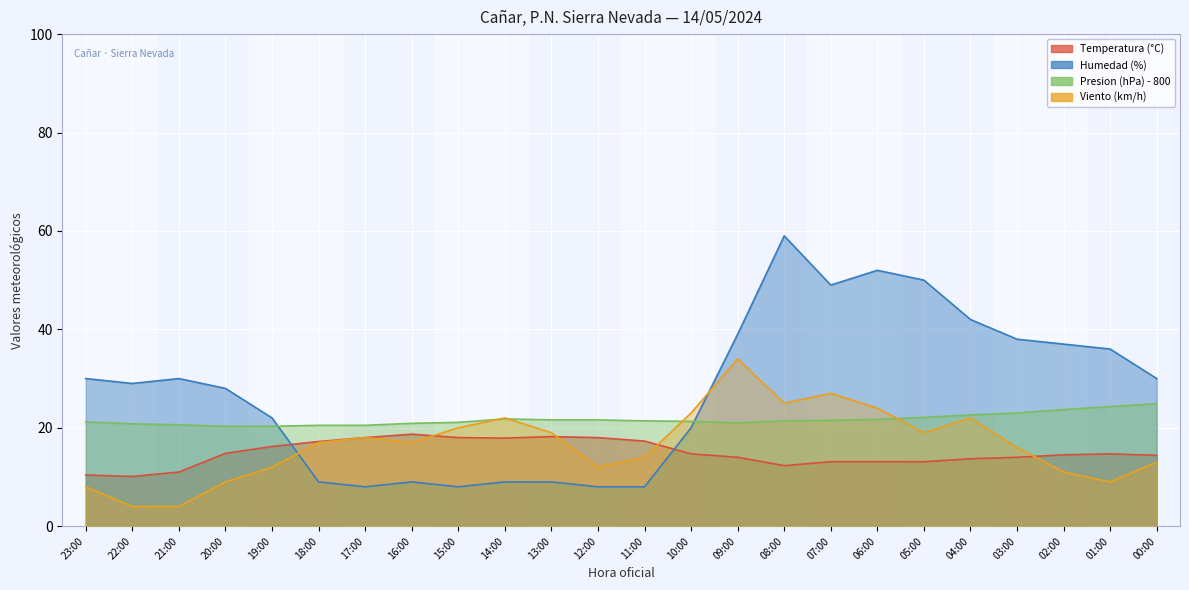

The value of Viento (km/h) at 06:00 is 24.0. True or false?

True